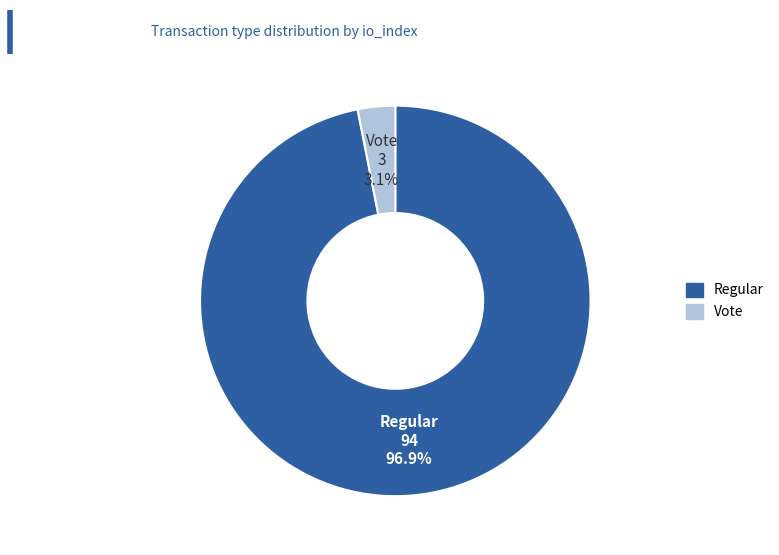

Approximately how many times larger is the value at Regular compared to Vote?

31.3